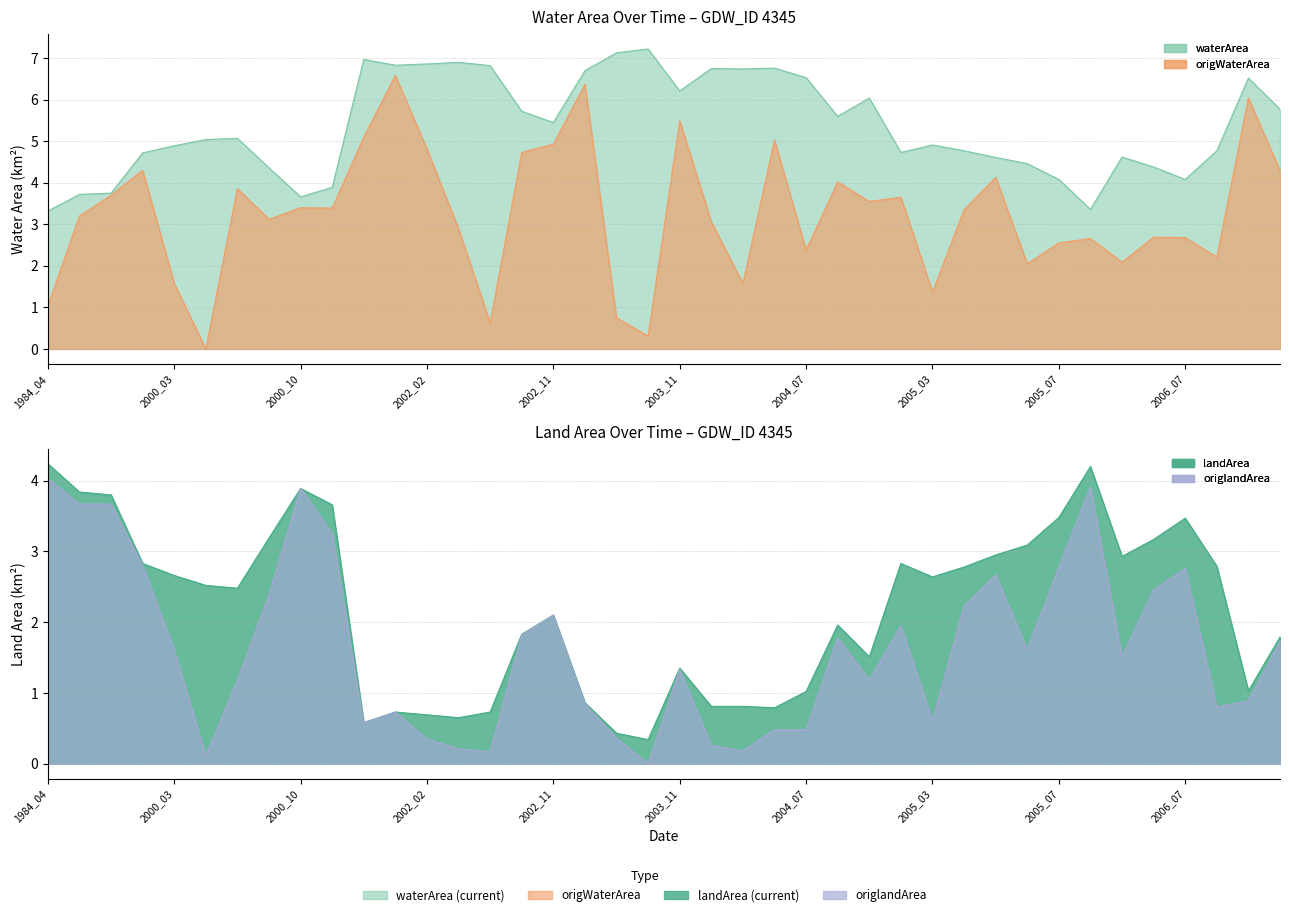

True or false: origWaterArea and waterArea intersect in this chart.

False